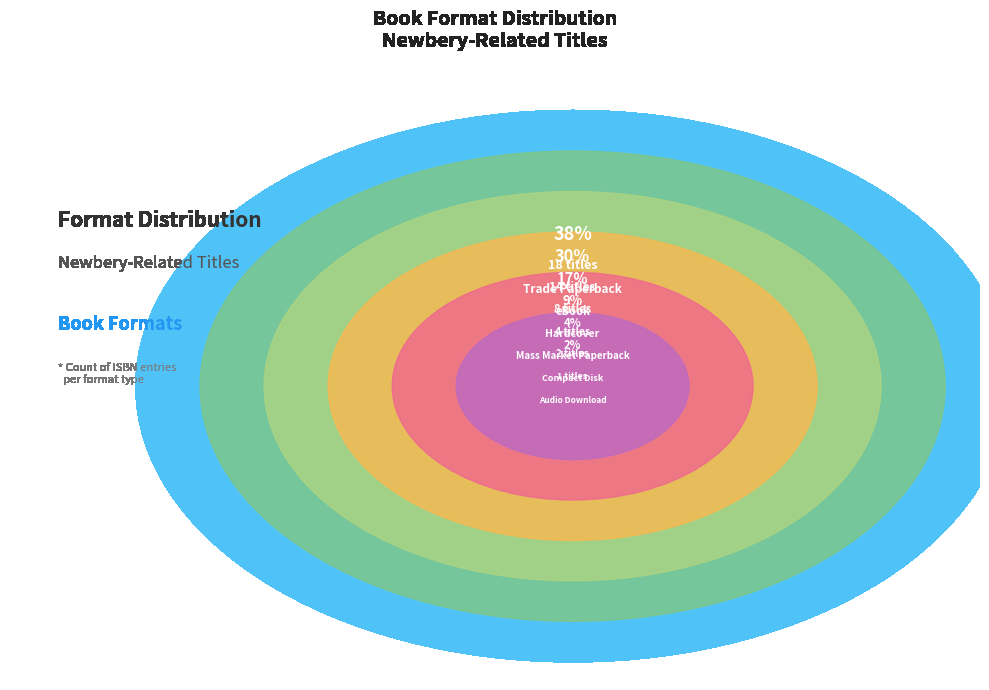

How many segments does this pie chart have?

6